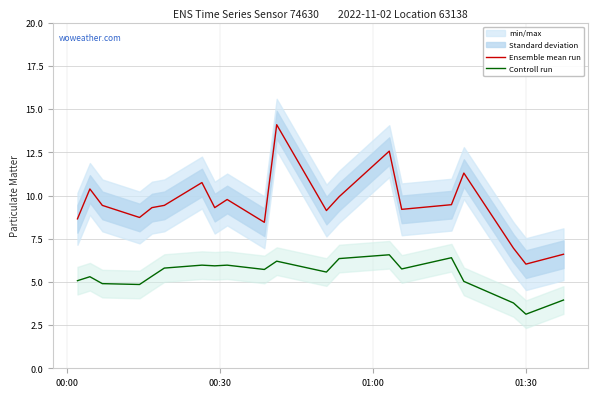

True or false: Ensemble mean run and Controll run cross at least once.

False